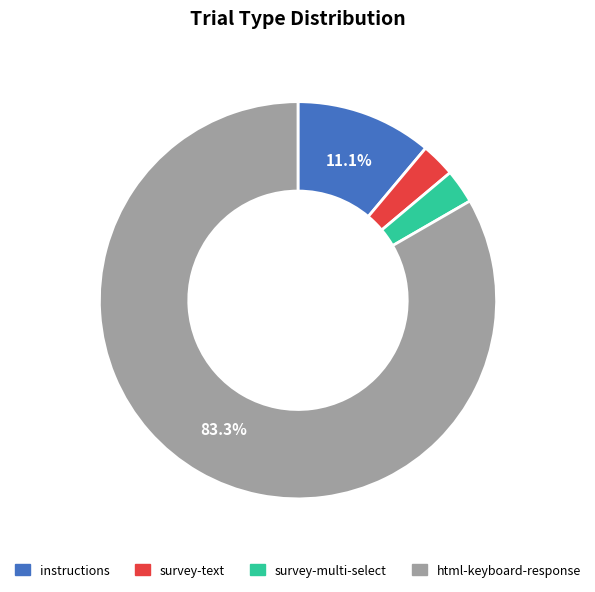

Combined, do survey-text and html-keyboard-response account for over 50%?

Yes